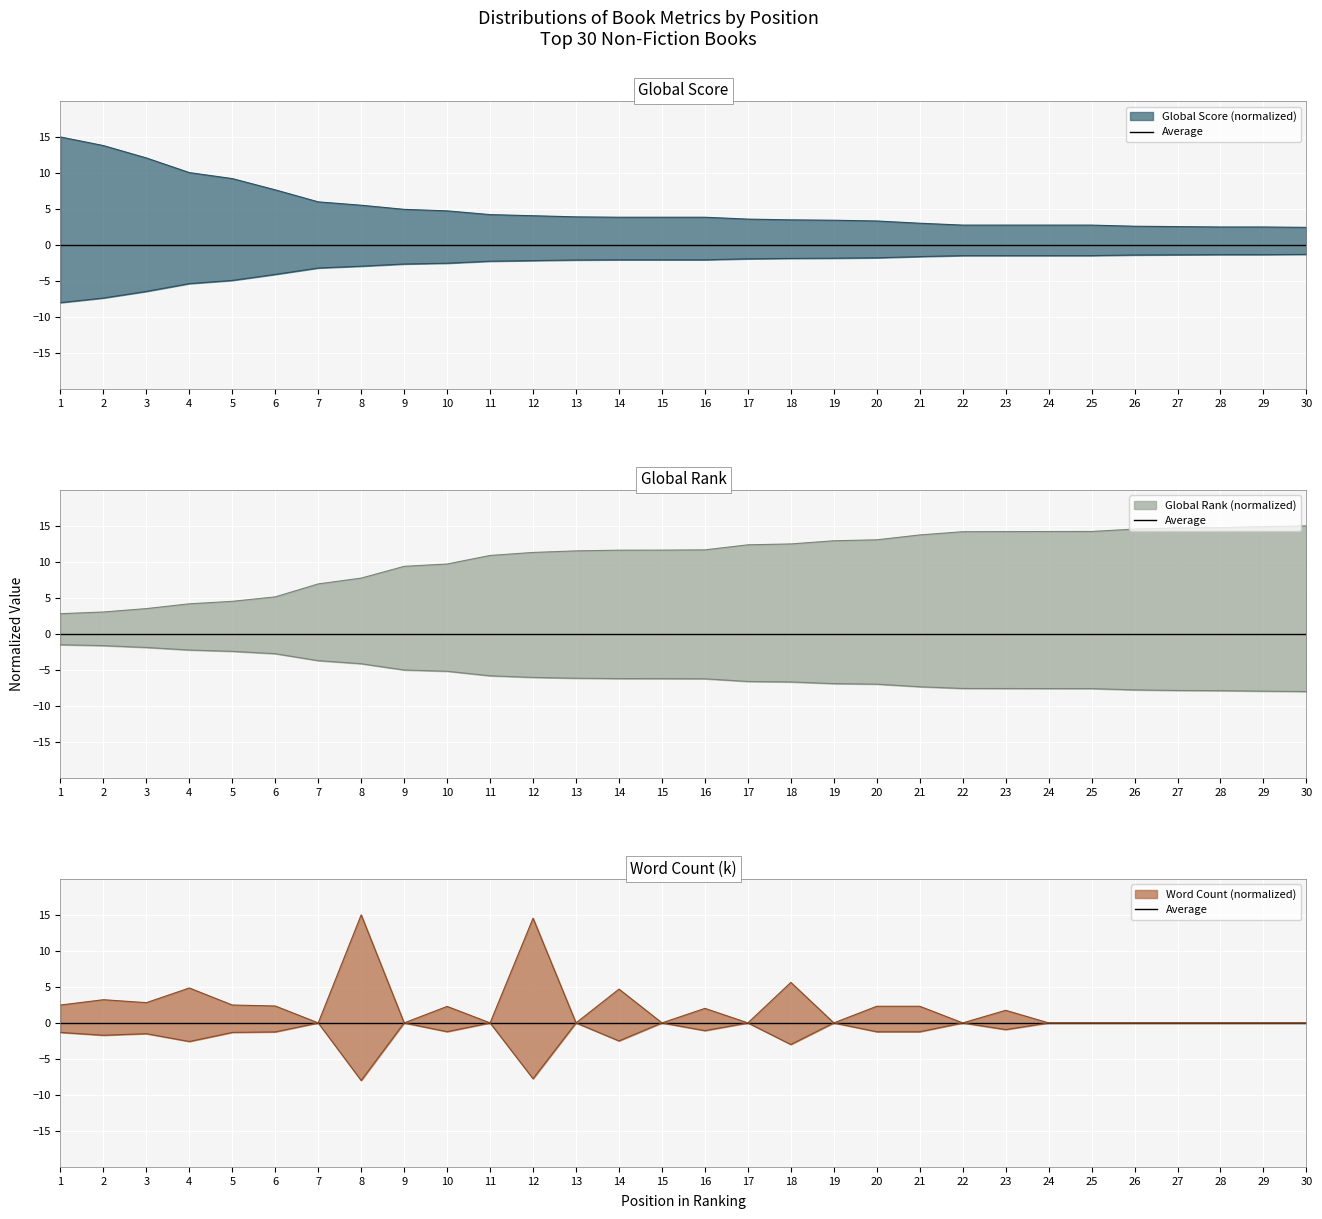

At which category does the chart reach its peak across all series?

1